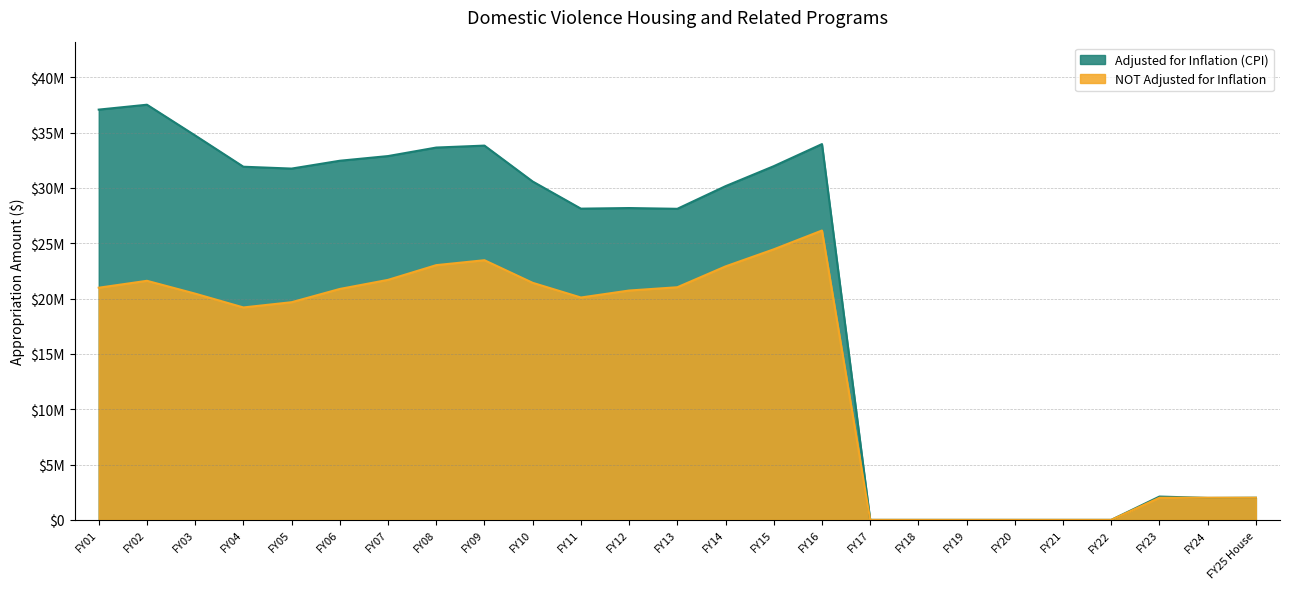

Which series has the largest range (max minus min)?

Adjusted for Inflation (CPI)